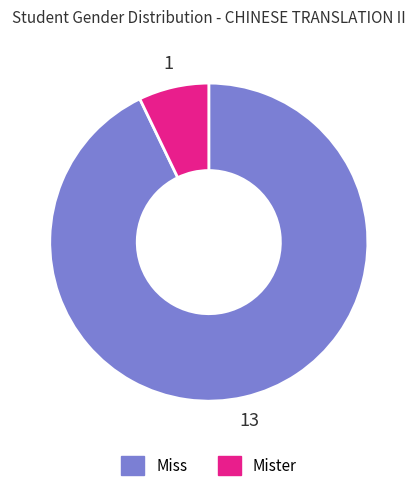

Does any single category account for the majority?

Yes